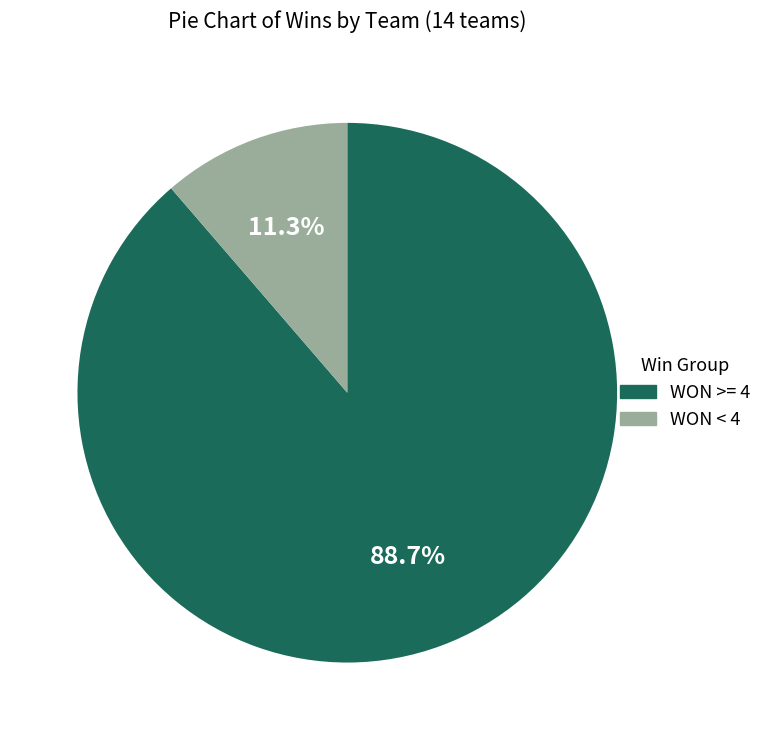

Rank the categories by value from highest to lowest.

WON >= 4, WON < 4